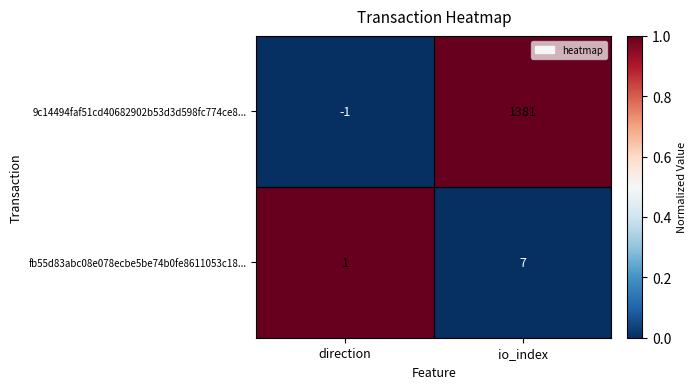

What is the greatest value displayed?

1381